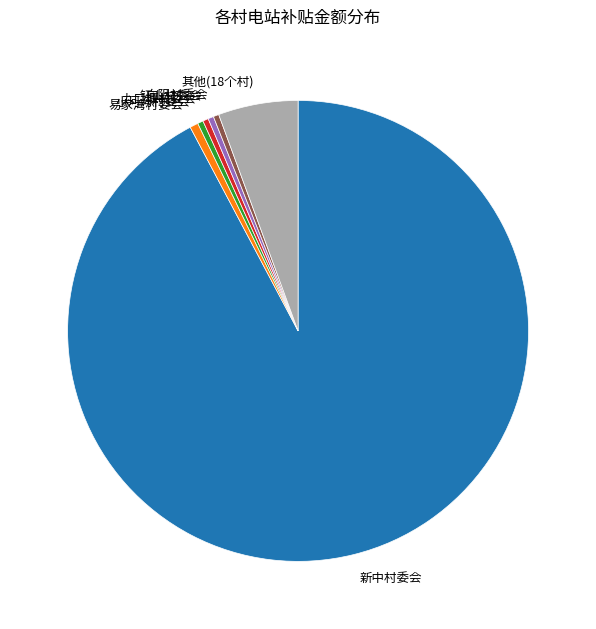

What is the largest slice in the pie chart?

新中村委会